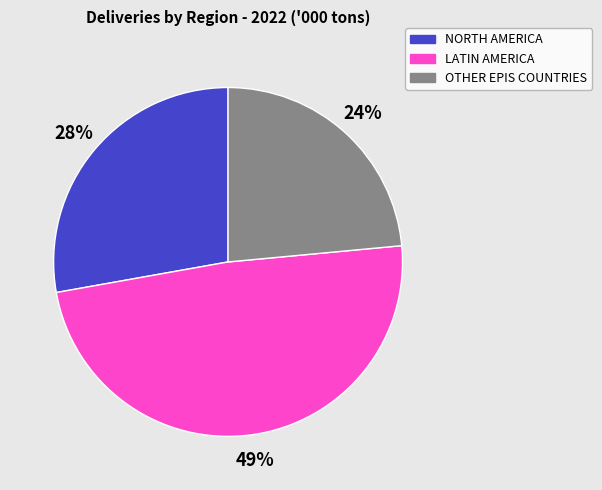

The OTHER EPIS COUNTRIES slice represents 37% of the pie. True or false?

False